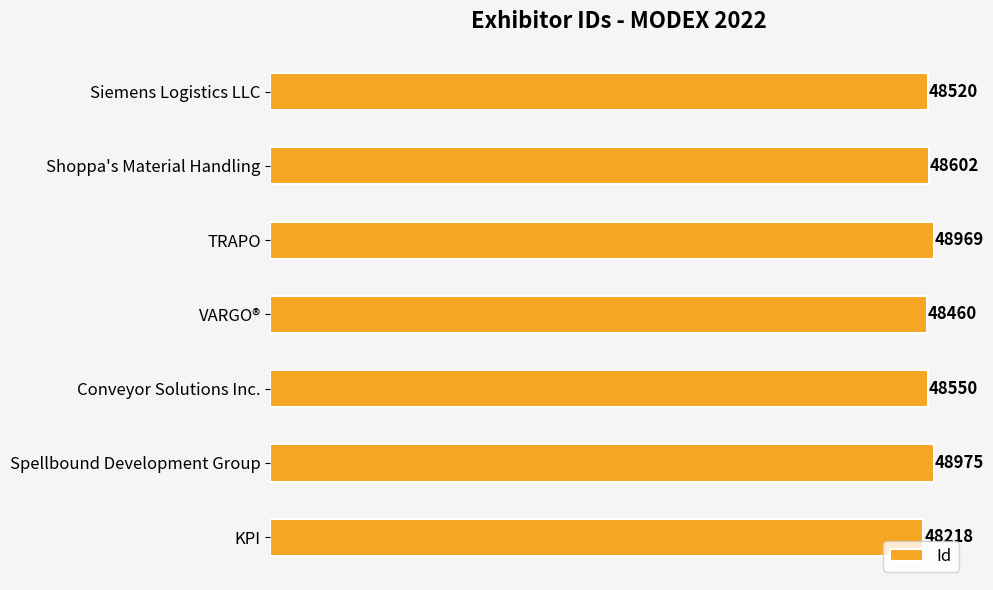

Which label corresponds to the smallest value in the chart?

KPI